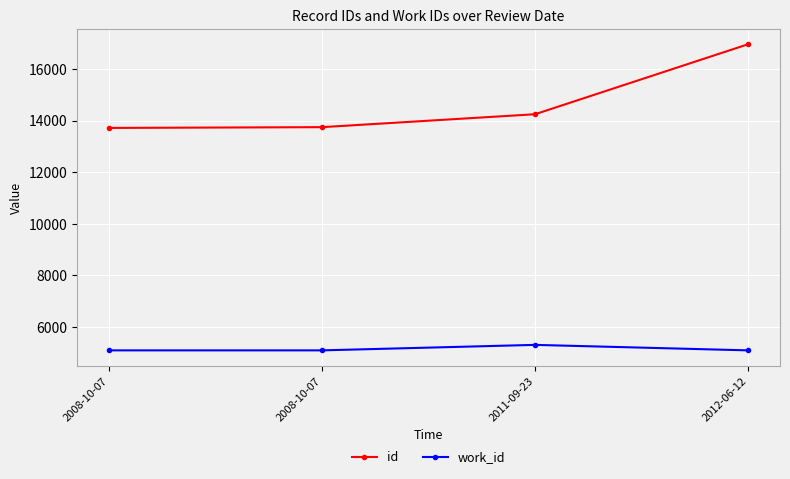

List the series in order of their overall mean, lowest first.

work_id, id